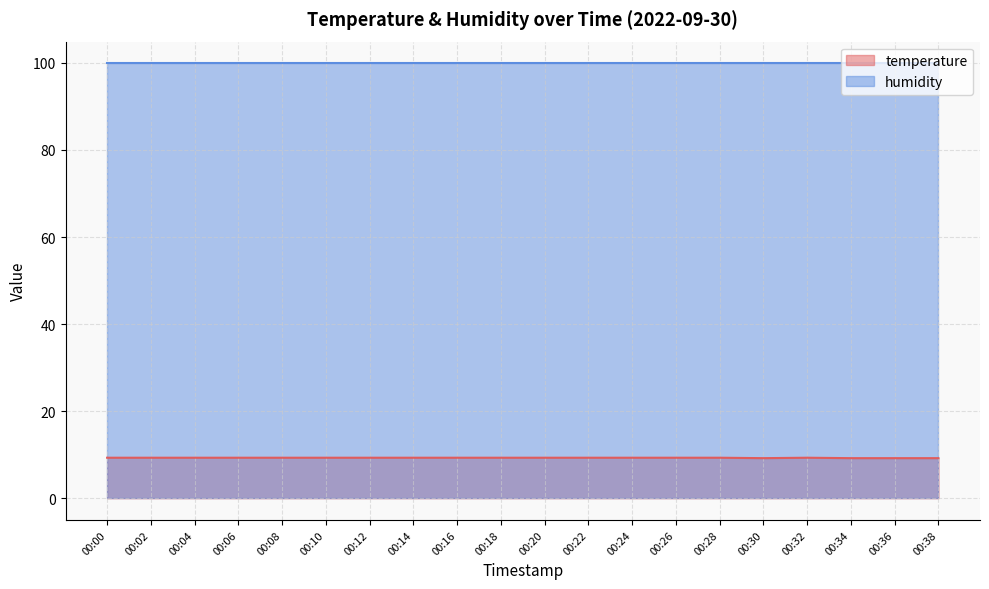

At which label is the value closest to 9?

00:30